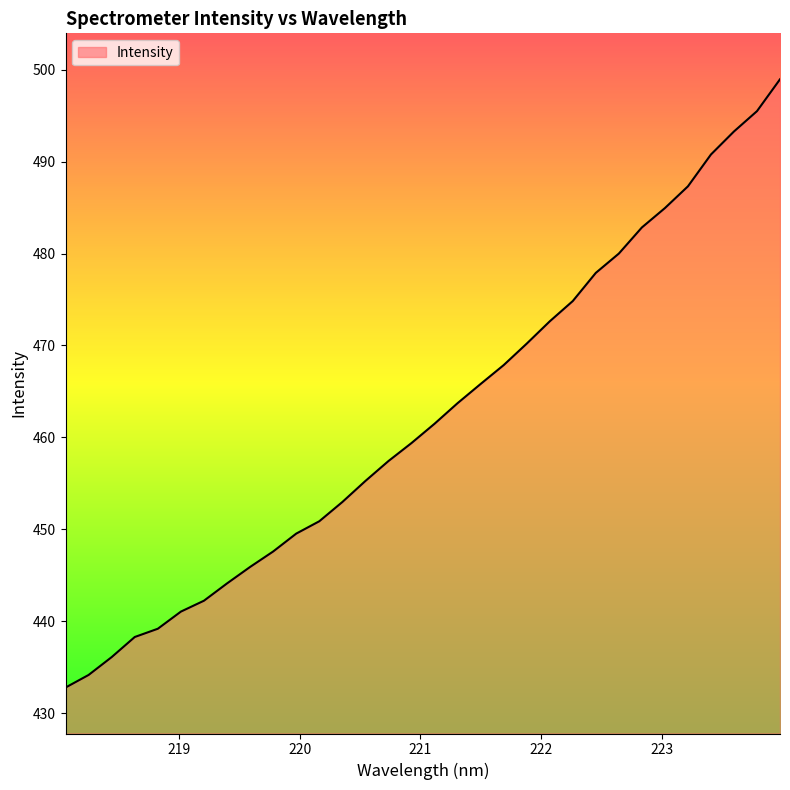

What is the difference between the maximum and minimum values?

66.2